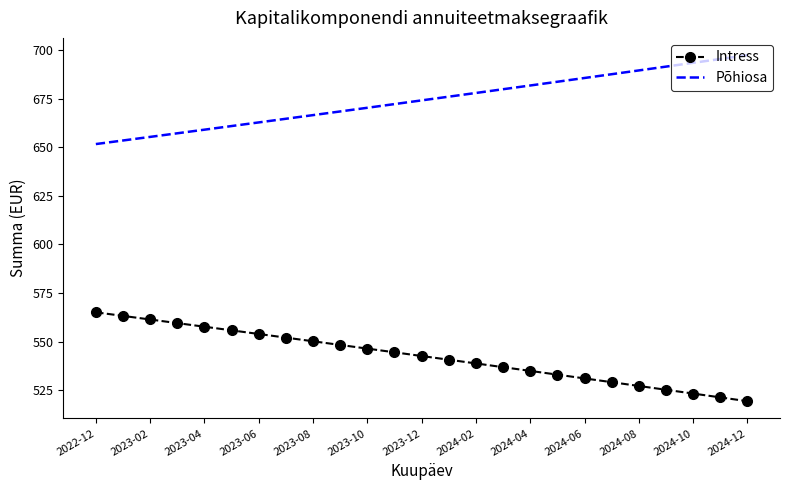

What is the greatest value displayed?

697.5